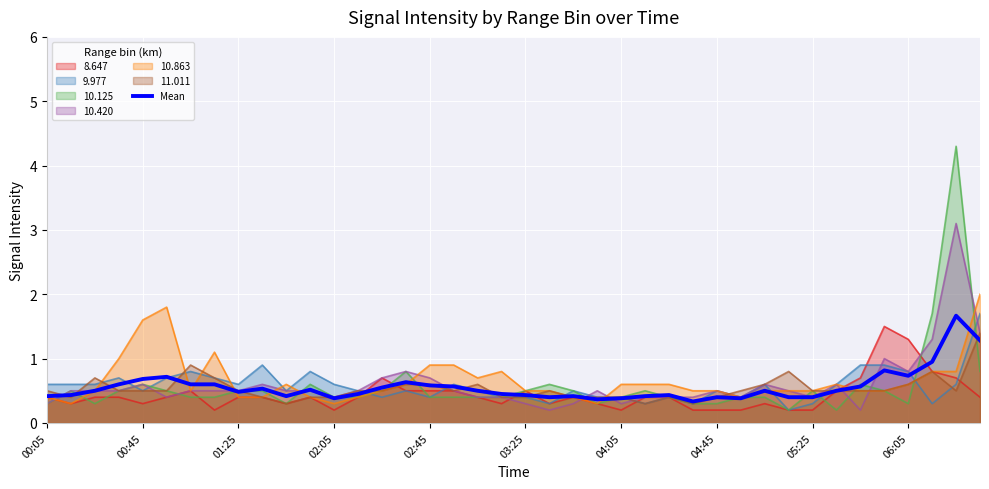

The value at 22 is 0.6. True or false?

False